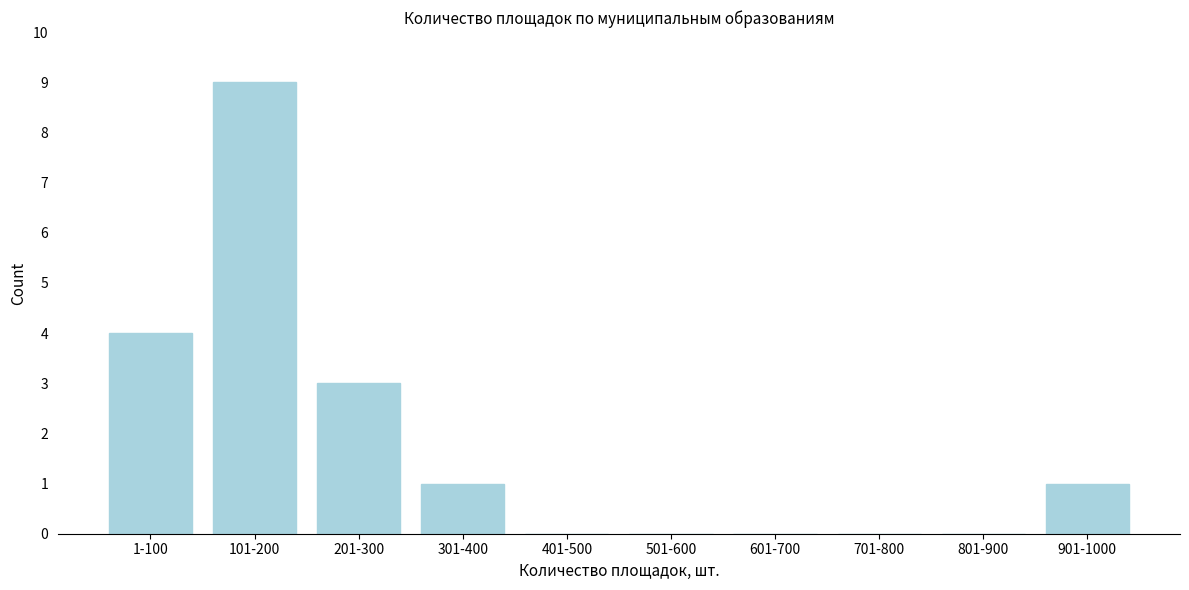

Reading right to left, list all the values displayed in this chart.

901-1000=1	801-900=0	701-800=0	601-700=0	501-600=0	401-500=0	301-400=1	201-300=3	101-200=9	1-100=4